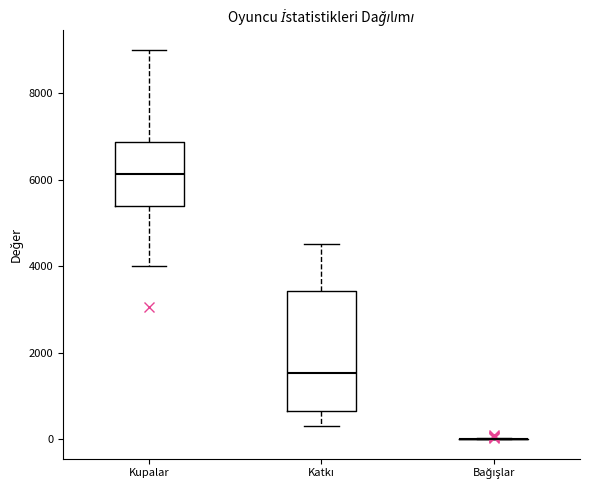

Comparing the boxes themselves (not the whiskers), which one is the tallest?

Katkı